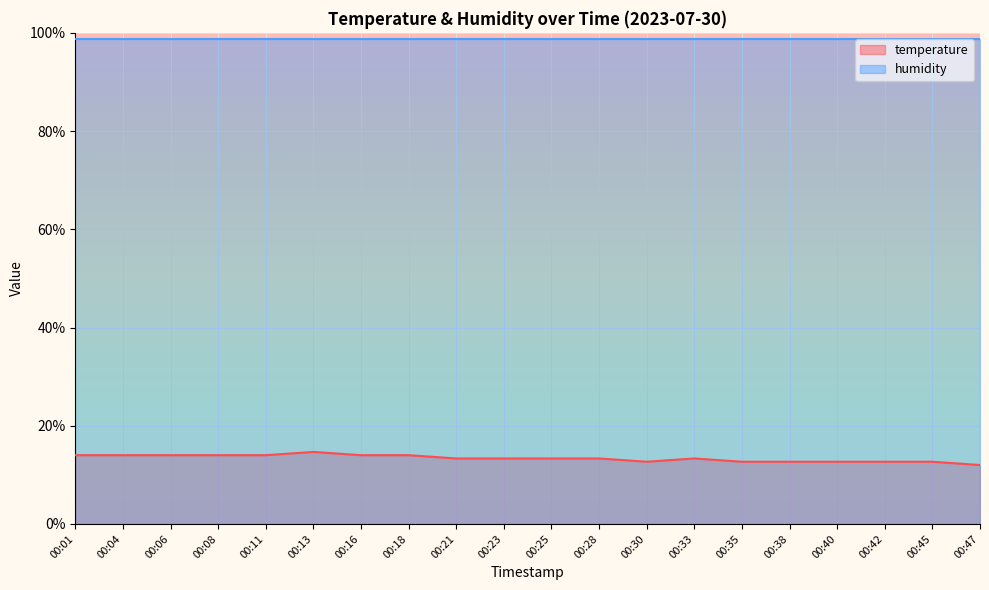

The value at 00:08 is 21.6. True or false?

False